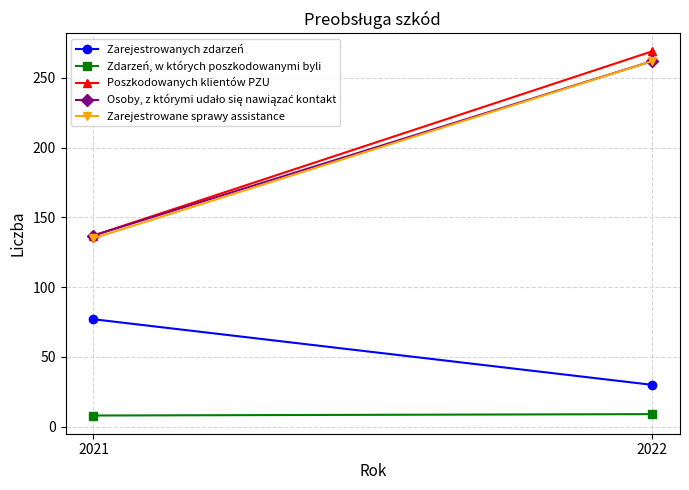

Count the Zarejestrowanych zdarzeń values in the range 30 to 77.

2